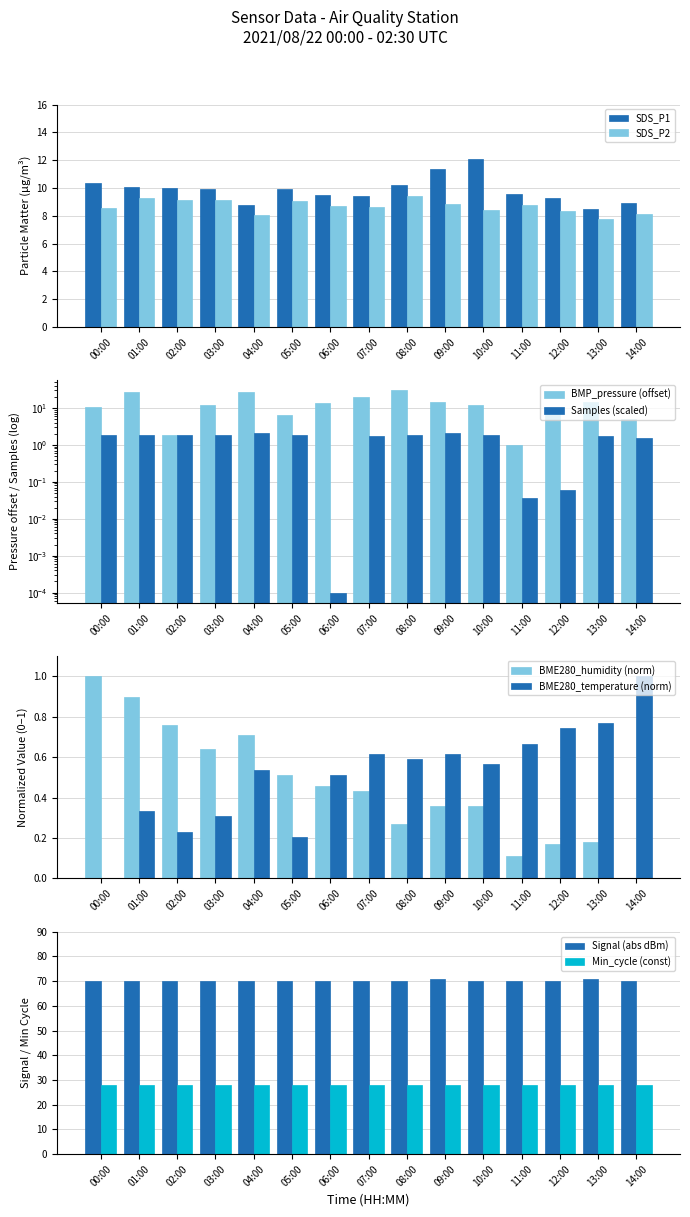

List the labels in order of BME280_temperature value, smallest first.

00:00, 05:00, 02:00, 03:00, 01:00, 06:00, 04:00, 10:00, 08:00, 07:00, 09:00, 11:00, 12:00, 13:00, 14:00